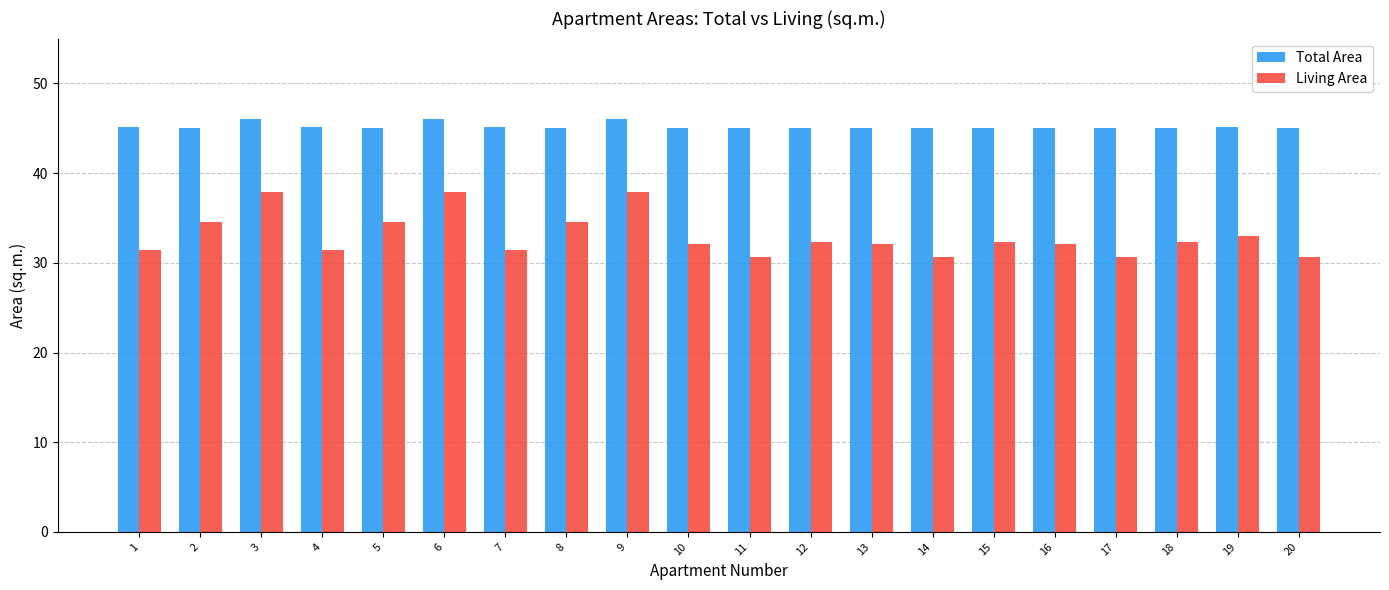

What are all the series names shown in the legend?

Total Area, Living Area